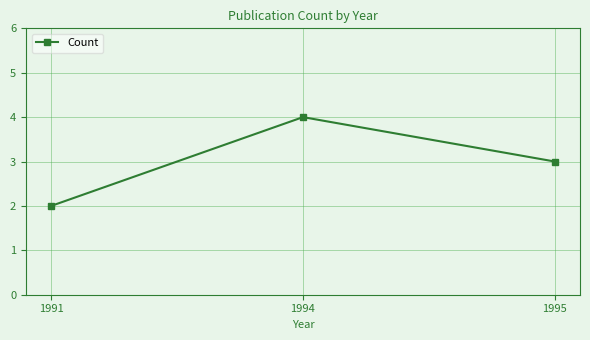

Which label corresponds to the smallest value in the chart?

1991